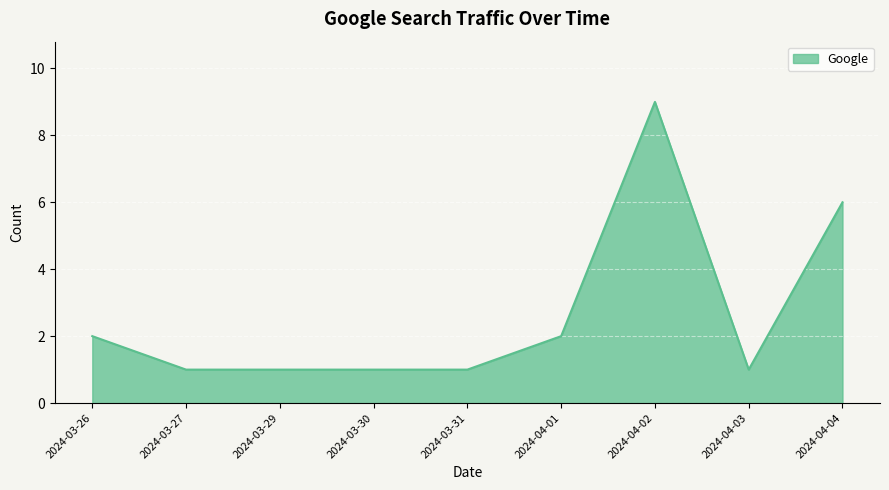

What is the difference between the second highest and second lowest values?

5